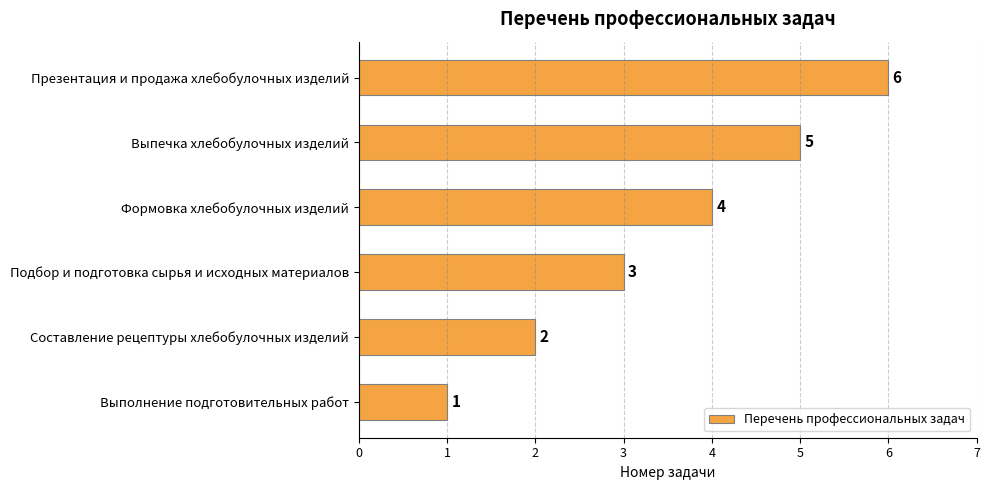

The chart shows a value of 3 at Формовка хлебобулочных изделий. True or false?

False